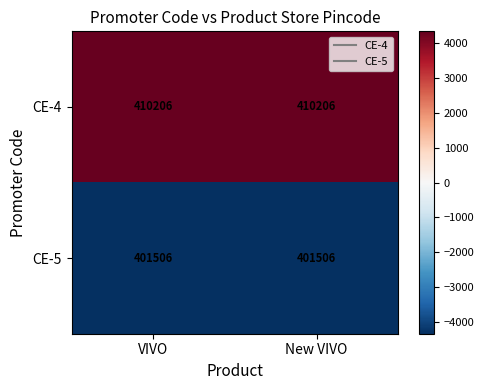

Reading left to right, transcribe all the data shown in this chart.

CE-4: 410206	410206
CE-5: 401506	401506